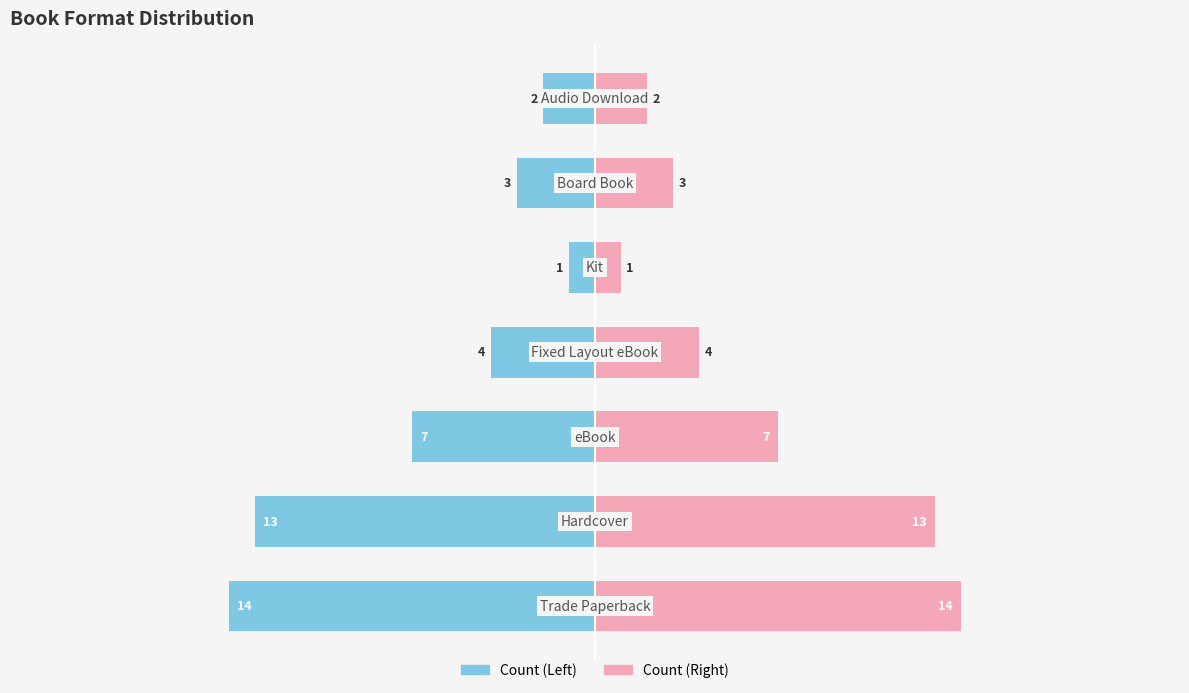

What is the spread (max minus min) of values at 0?

6